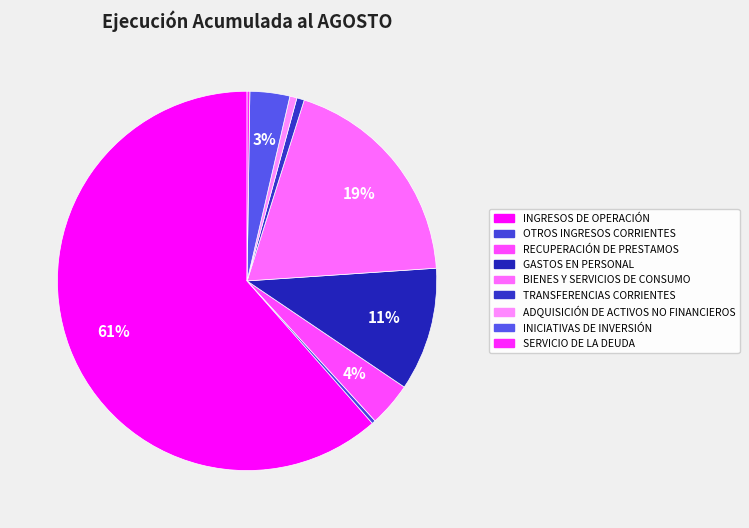

Is there a majority slice in this chart?

Yes